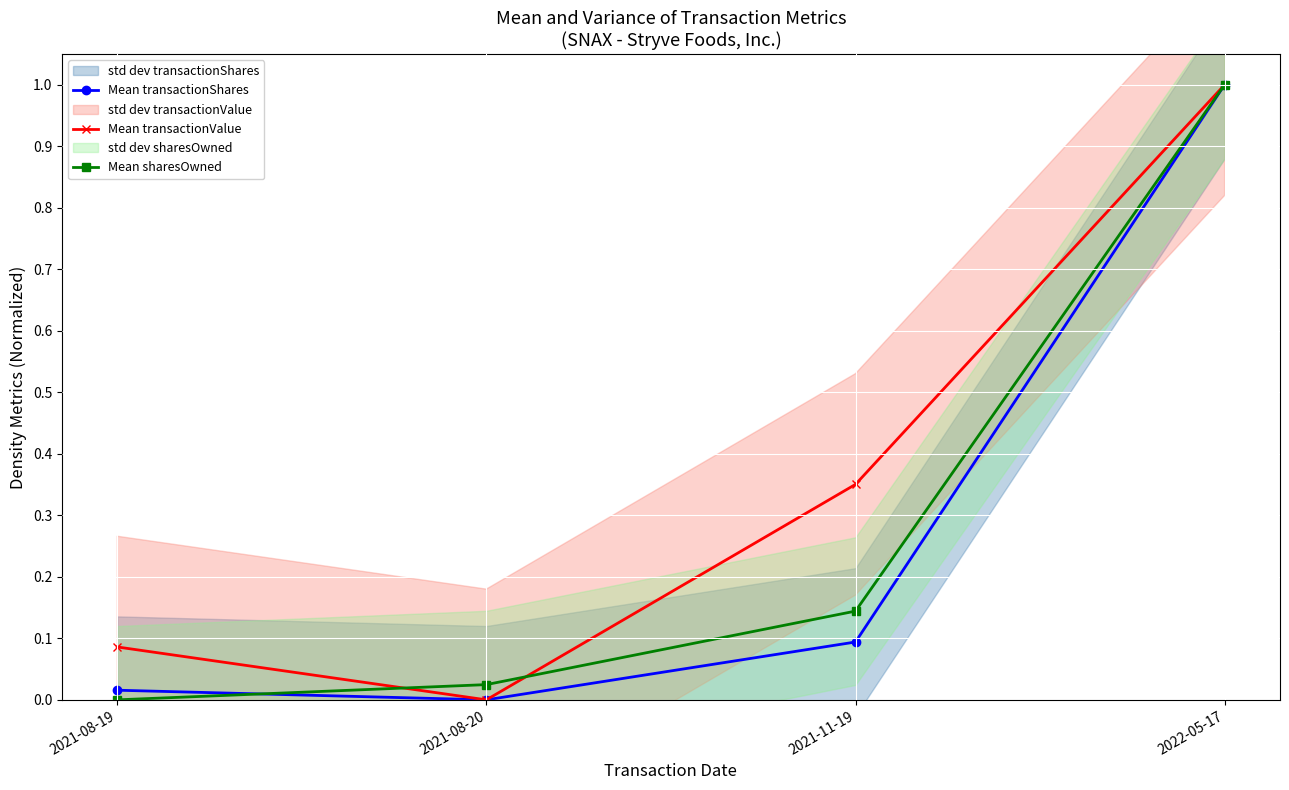

True or false: Mean sharesOwned and Mean transactionValue intersect in this chart.

True